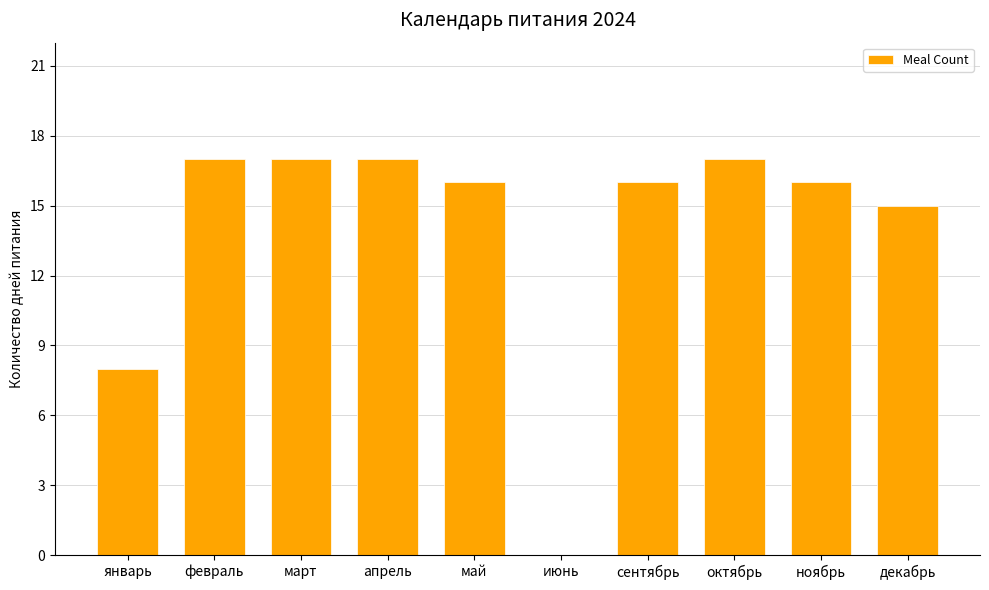

Between январь and апрель, which is larger?

апрель